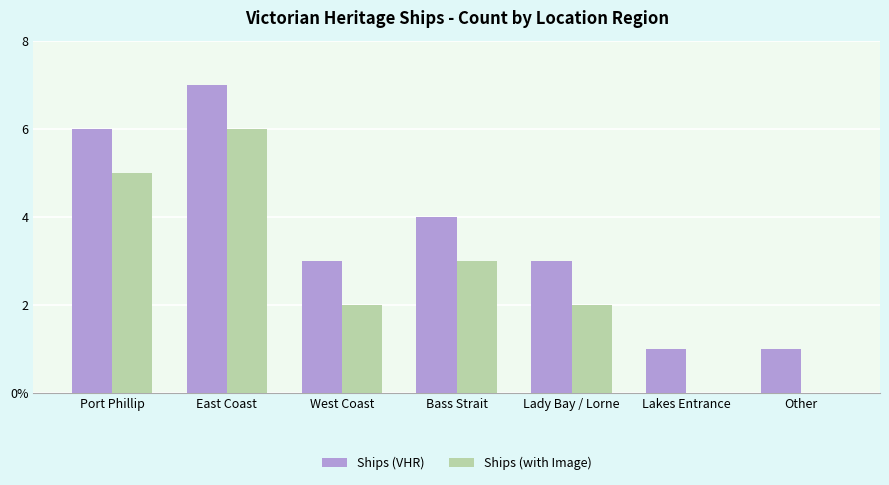

What position from the left is Bass Strait?

4